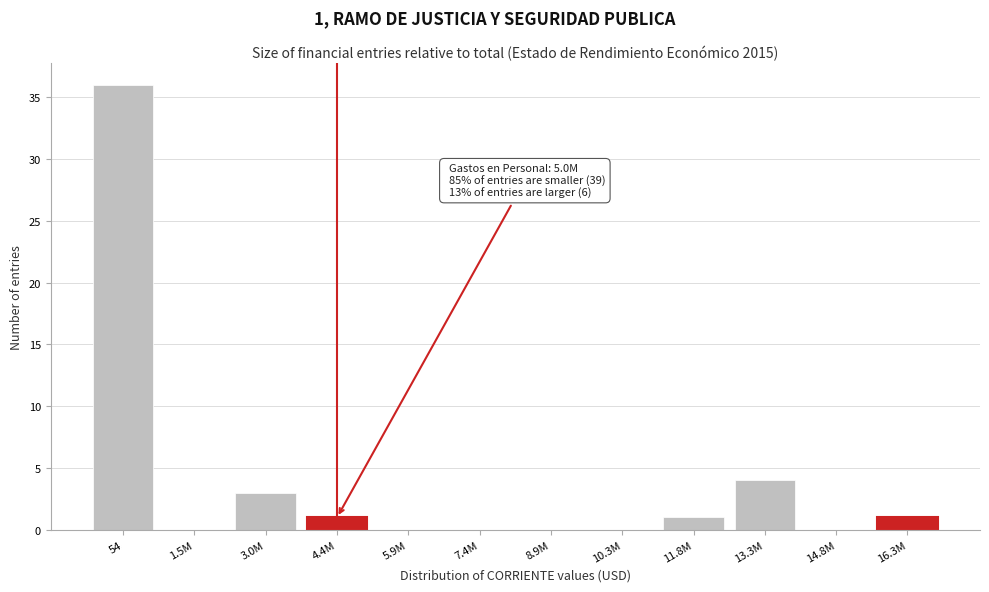

Reading left to right, what are all the values shown in this chart?

54=36	1.5M=0	3.0M=3	4.4M=1	5.9M=0	7.4M=0	8.9M=0	10.3M=0	11.8M=1	13.3M=4	14.8M=0	16.3M=1